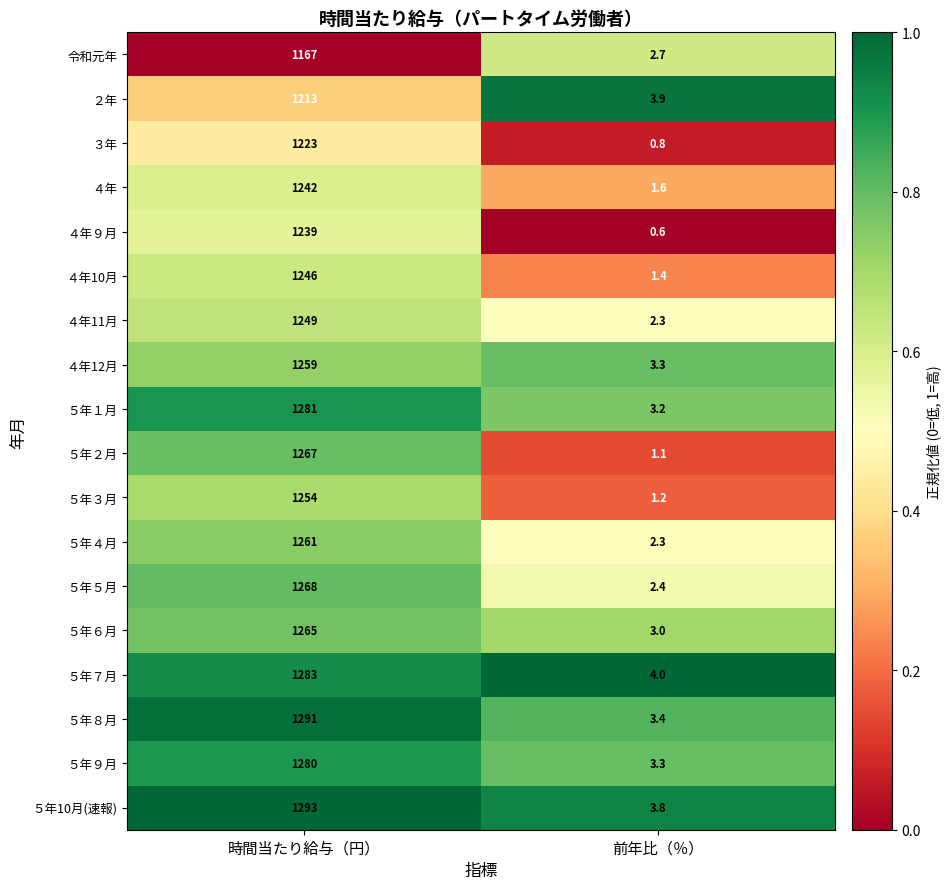

At 時間当たり給与（円）, list the series in order from largest to smallest.

５年10月(速報), ５年８月, ５年７月, ５年１月, ５年９月, ５年５月, ５年２月, ５年６月, ５年４月, ４年12月, ５年３月, ４年11月, ４年10月, ４年, ４年９月, ３年, ２年, 令和元年